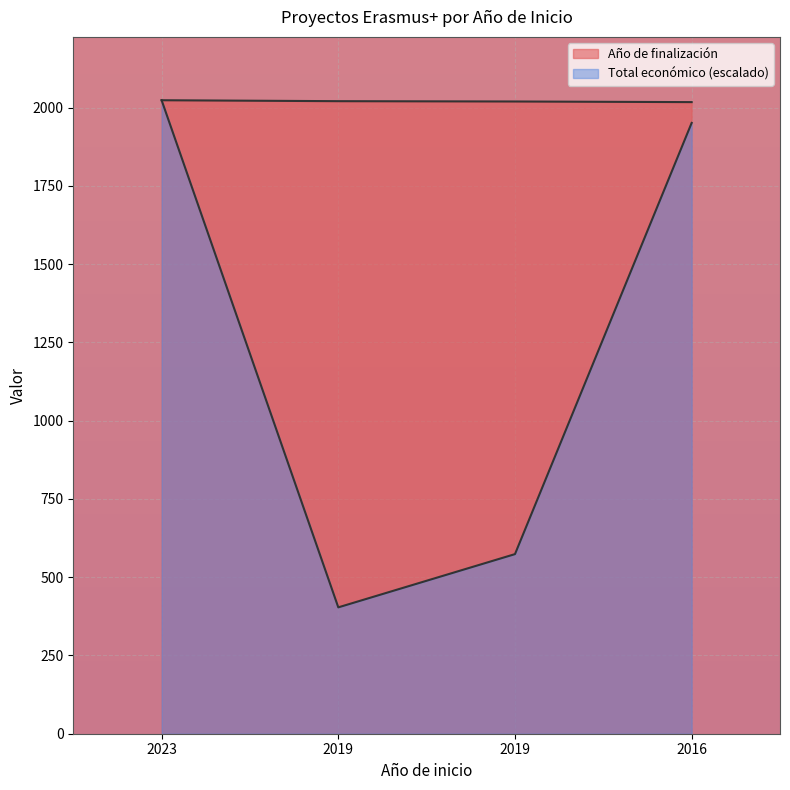

What is the sum of the Total económico values at 2016 and 2019?

2525.4